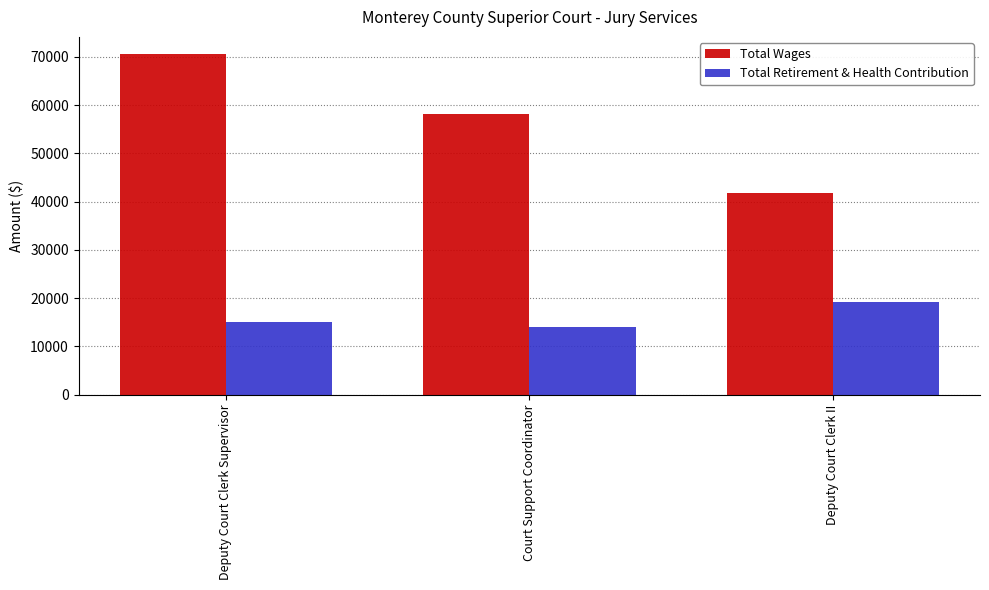

What is the total value across all series at Deputy Court Clerk Supervisor?

85705